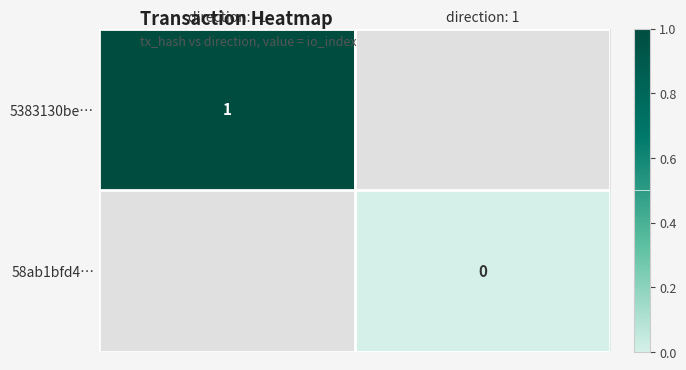

Rank the series by their maximum value, from highest to lowest.

5383130be…, 58ab1bfd4…